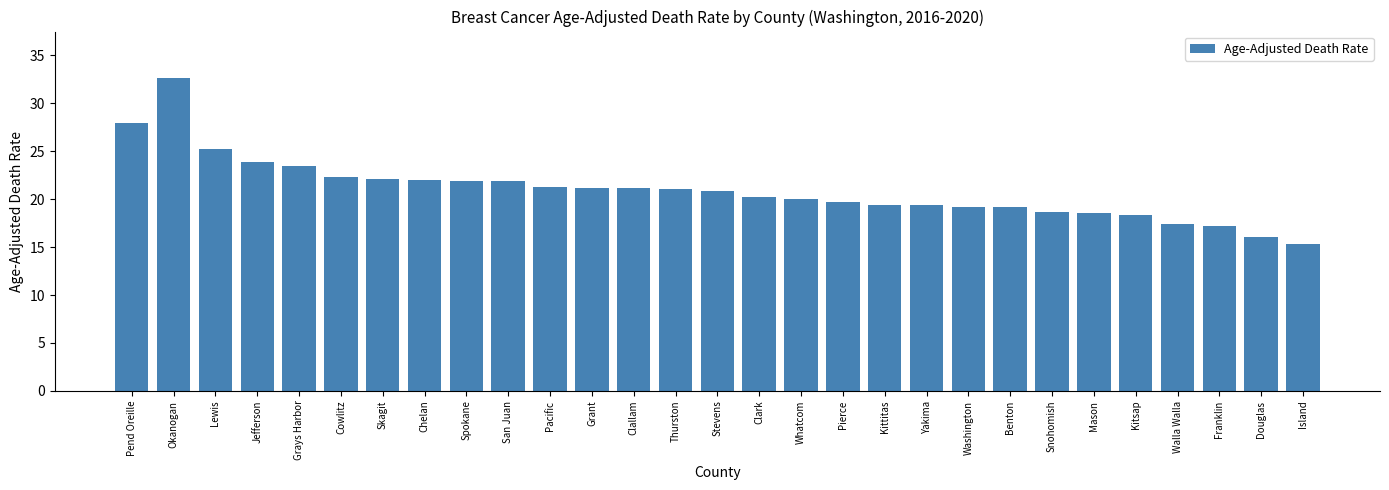

The chart shows a value of 18.6 at Mason. True or false?

True